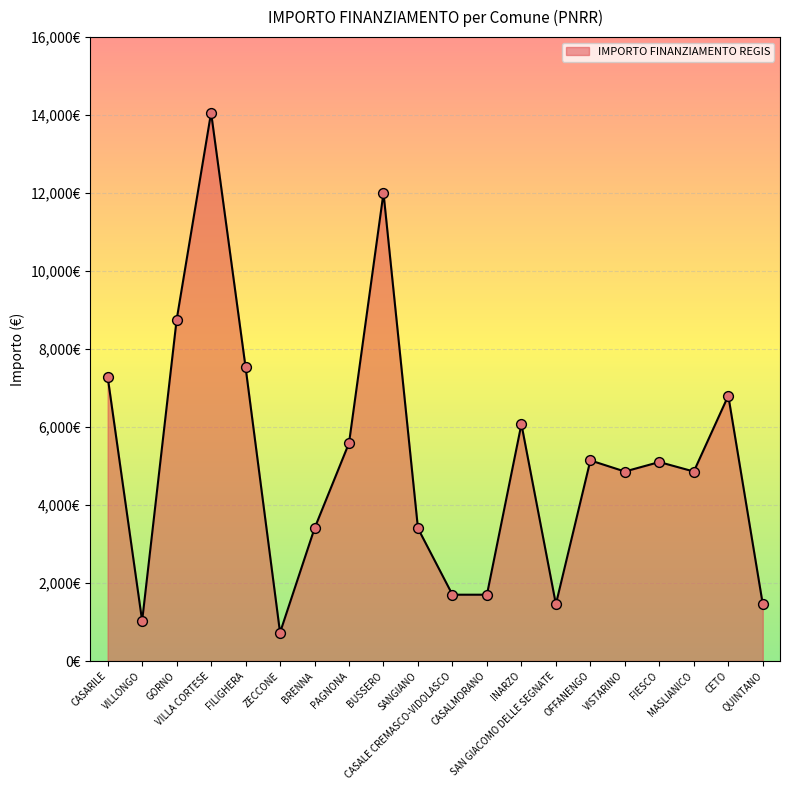

Between SANGIANO and INARZO, which is larger?

INARZO